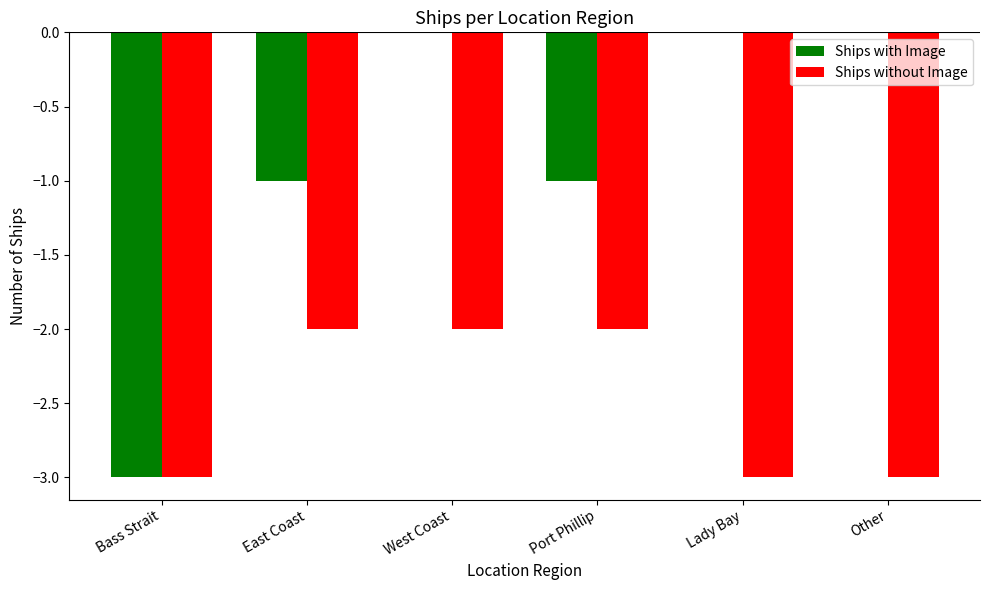

What is the difference between the Ships without Image values at Other and West Coast?

1